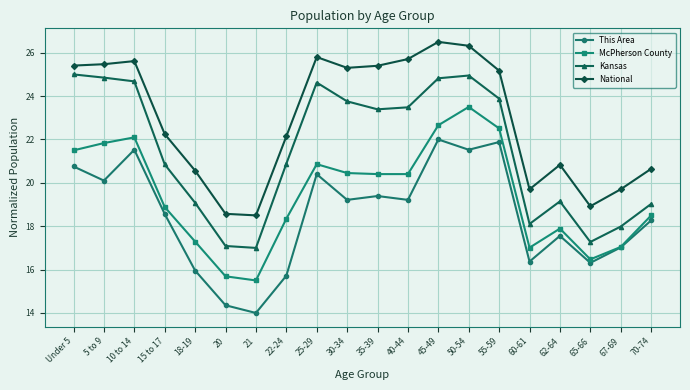

True or false: This Area and Kansas cross at least once.

False